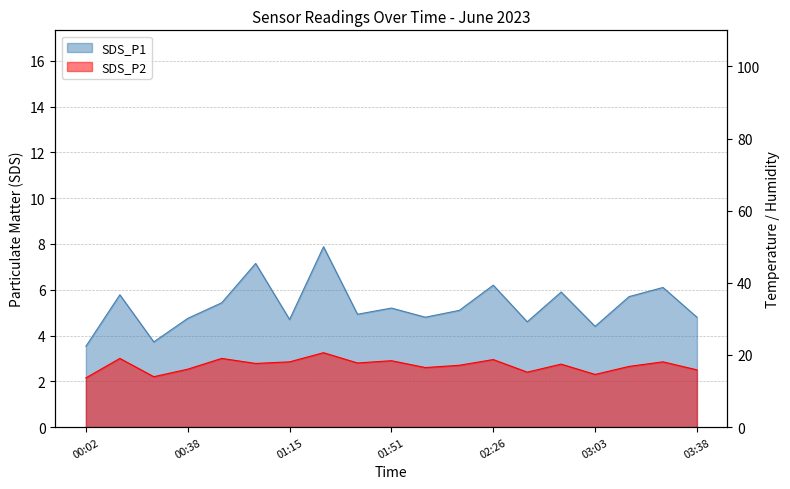

Reading left to right, what are all the values shown in this chart?

SDS_P1: 00:02=3.5	00:14=5.8	00:26=3.7	00:38=4.8	00:51=5.4	01:03=7.2	01:15=4.7	01:26=7.9	01:38=4.9	01:51=5.2	02:03=4.8	02:15=5.1	02:26=6.2	02:38=4.6	02:51=5.9	03:03=4.4	03:15=5.7	03:26=6.1	03:38=4.8
SDS_P2: 00:02=2.1	00:14=3.0	00:26=2.2	00:38=2.5	00:51=3.0	01:03=2.8	01:15=2.9	01:26=3.2	01:38=2.8	01:51=2.9	02:03=2.6	02:15=2.7	02:26=3.0	02:38=2.4	02:51=2.8	03:03=2.3	03:15=2.6	03:26=2.9	03:38=2.5